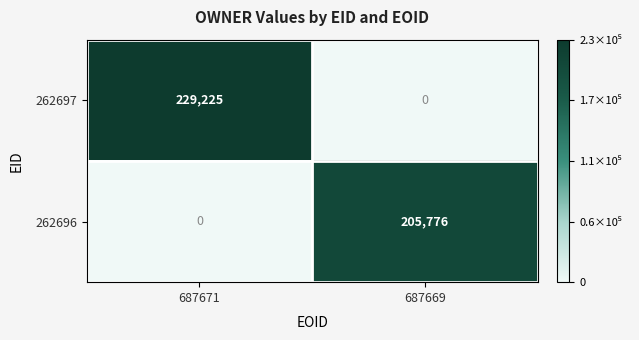

What is the sum of the 262697 values at 687671 and 687669?

229225